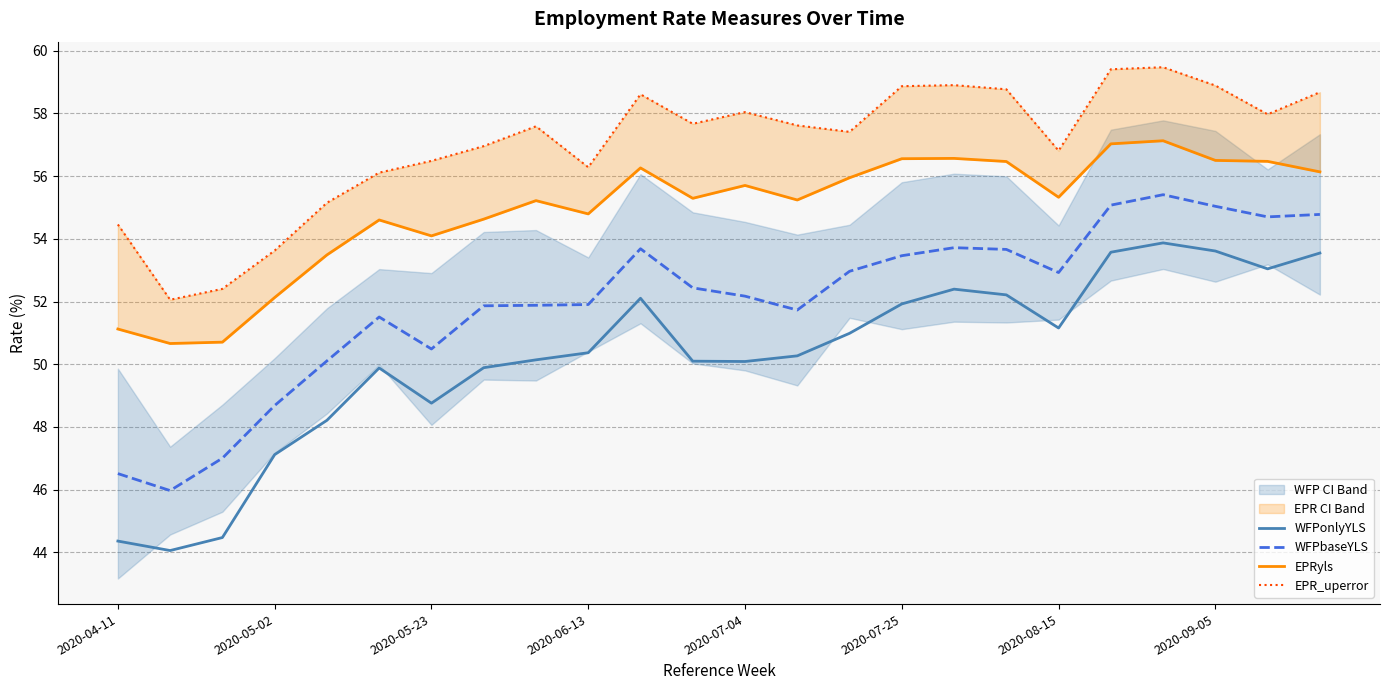

What is the sum of all WFPonlyYLS values?

1206.1